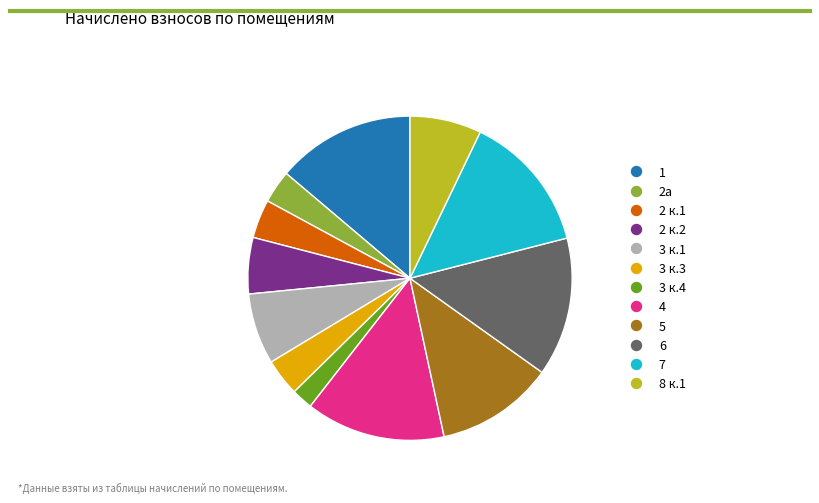

Is there a majority slice in this chart?

No